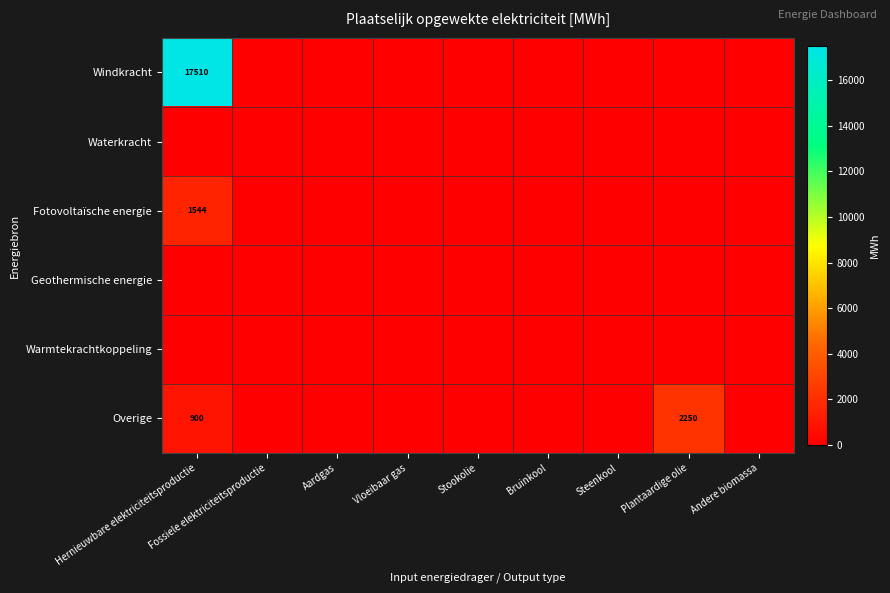

Rank the series by their maximum value, from lowest to highest.

Waterkracht, Geothermische energie, Warmtekrachtkoppeling, Fotovoltaïsche energie, Overige, Windkracht